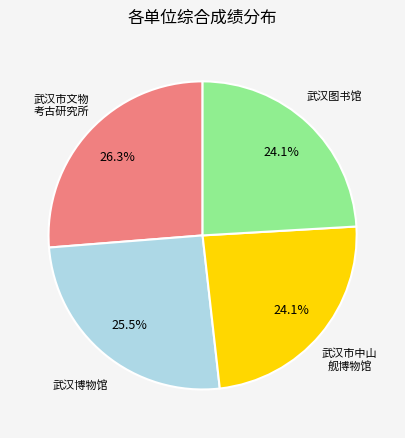

Is there a majority slice in this chart?

No